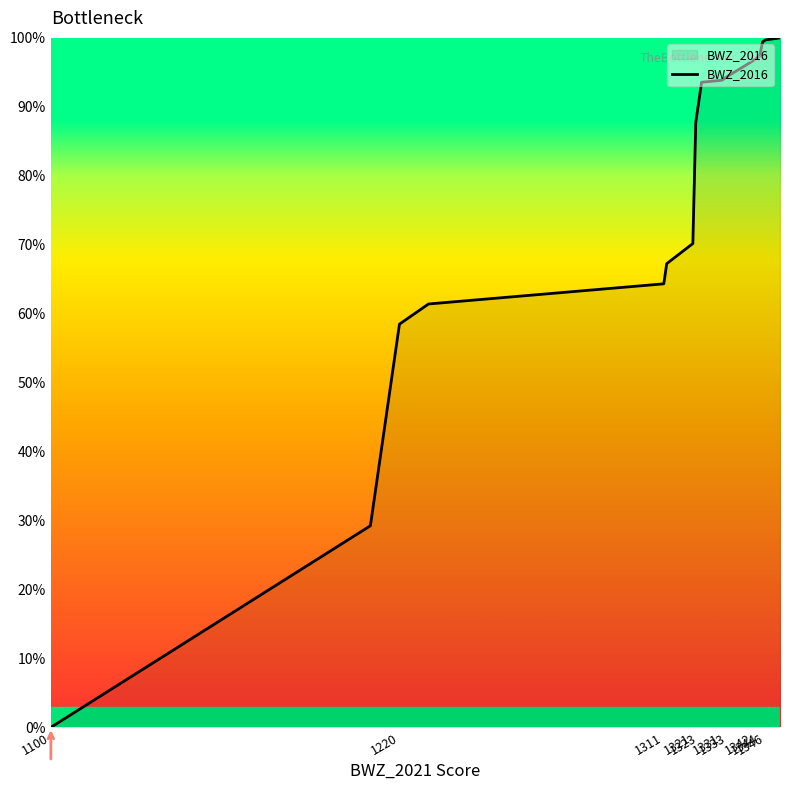

What is the difference between the maximum and minimum values?

100.0